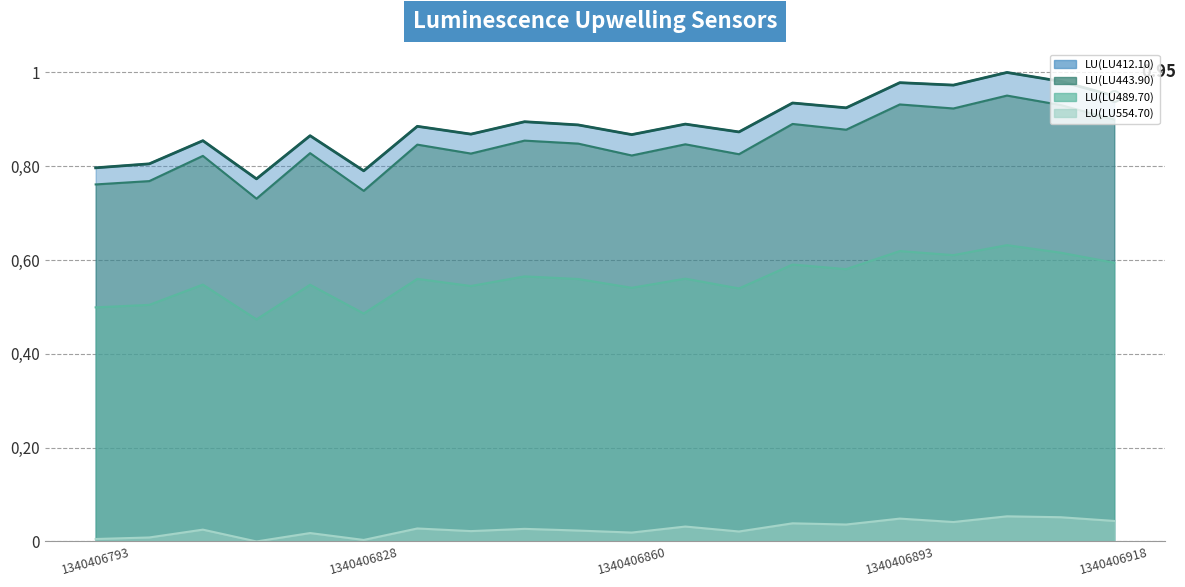

What are all the series names shown in the legend?

LU(LU412.10), LU(LU443.90), LU(LU489.70), LU(LU554.70)